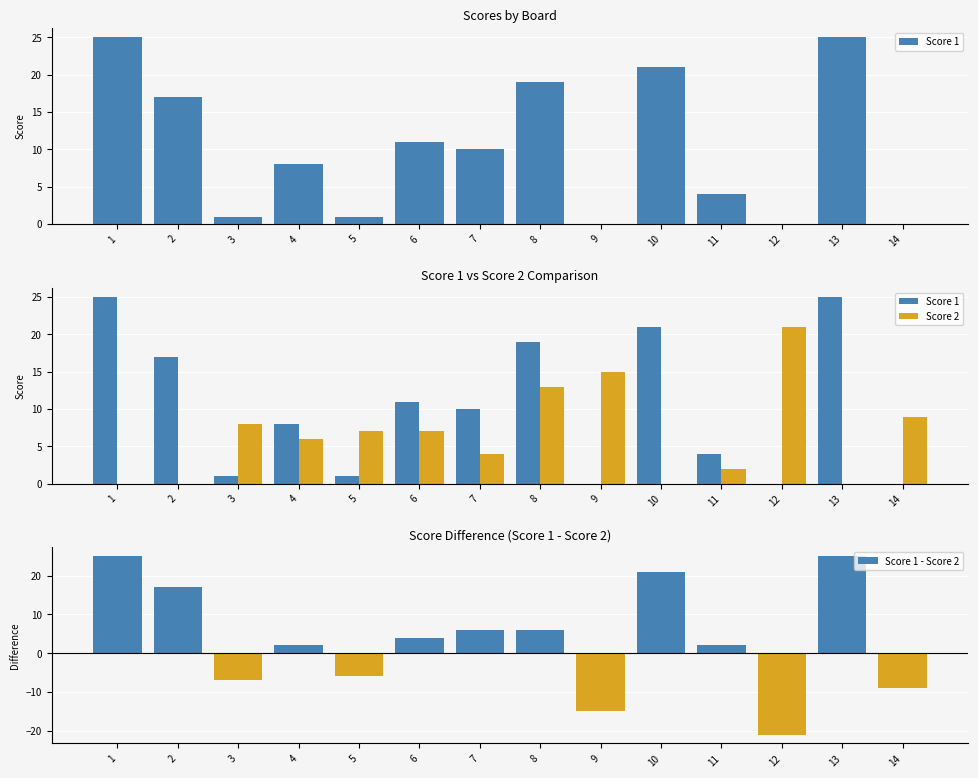

Rank the series by their average value, from lowest to highest.

Score 1 - Score 2, Score 2, Score 1